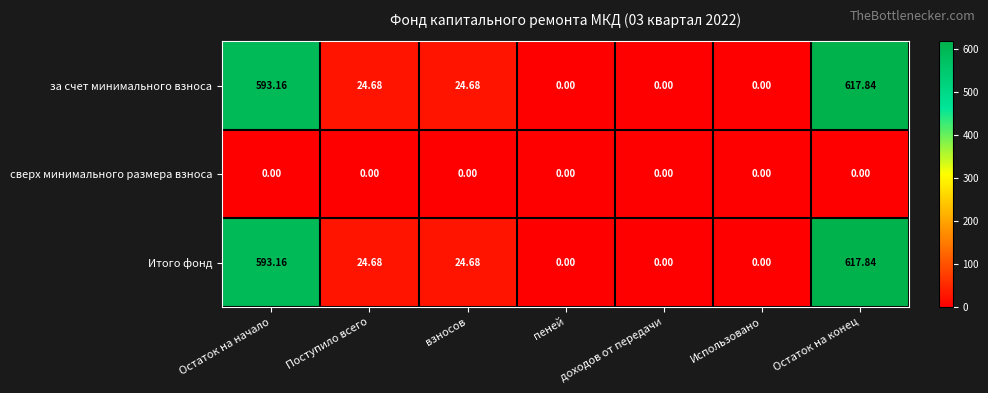

At which category is the sum across all series the highest?

Остаток на конец